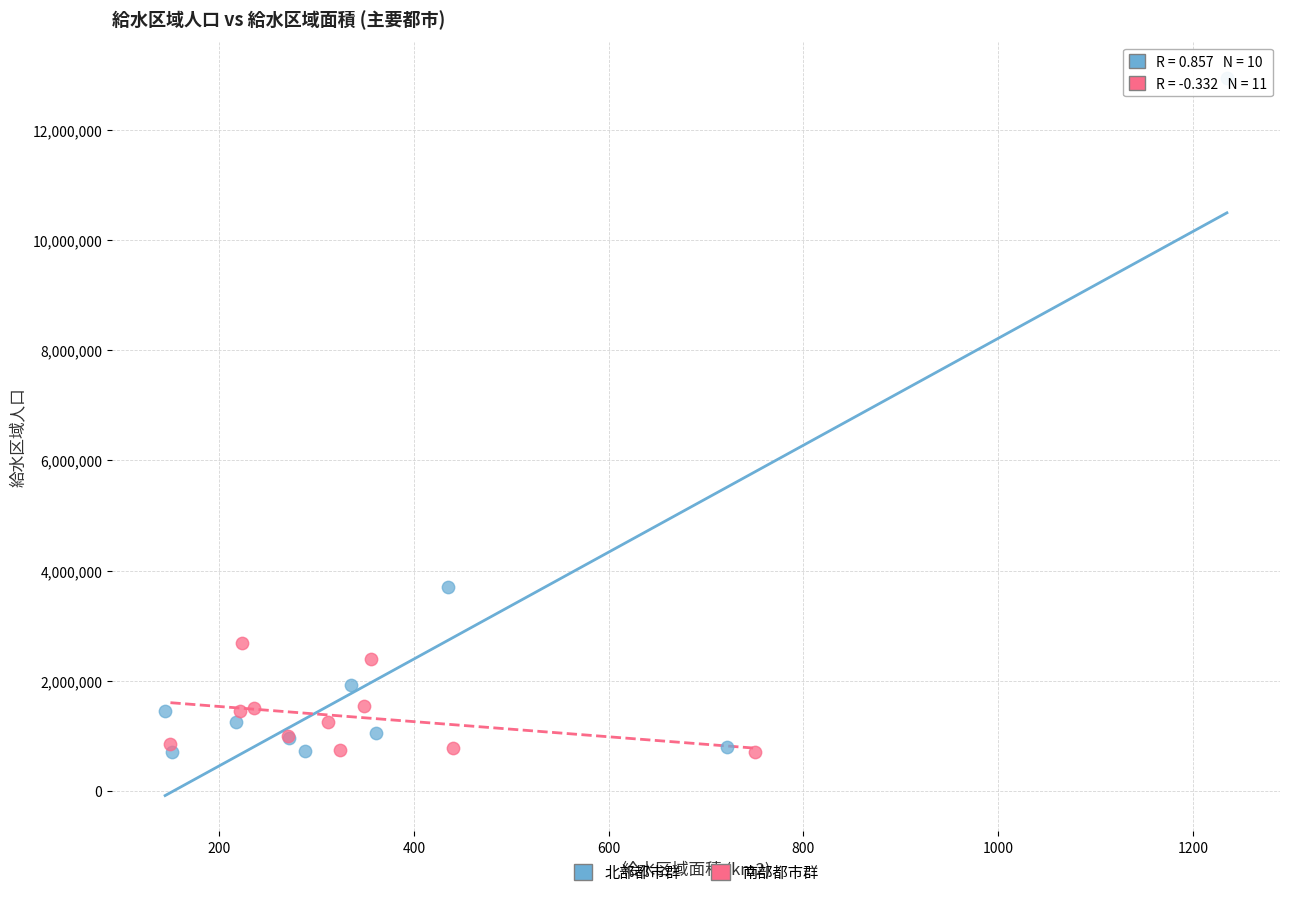

Which series reaches the maximum Y coordinate?

北部都市群